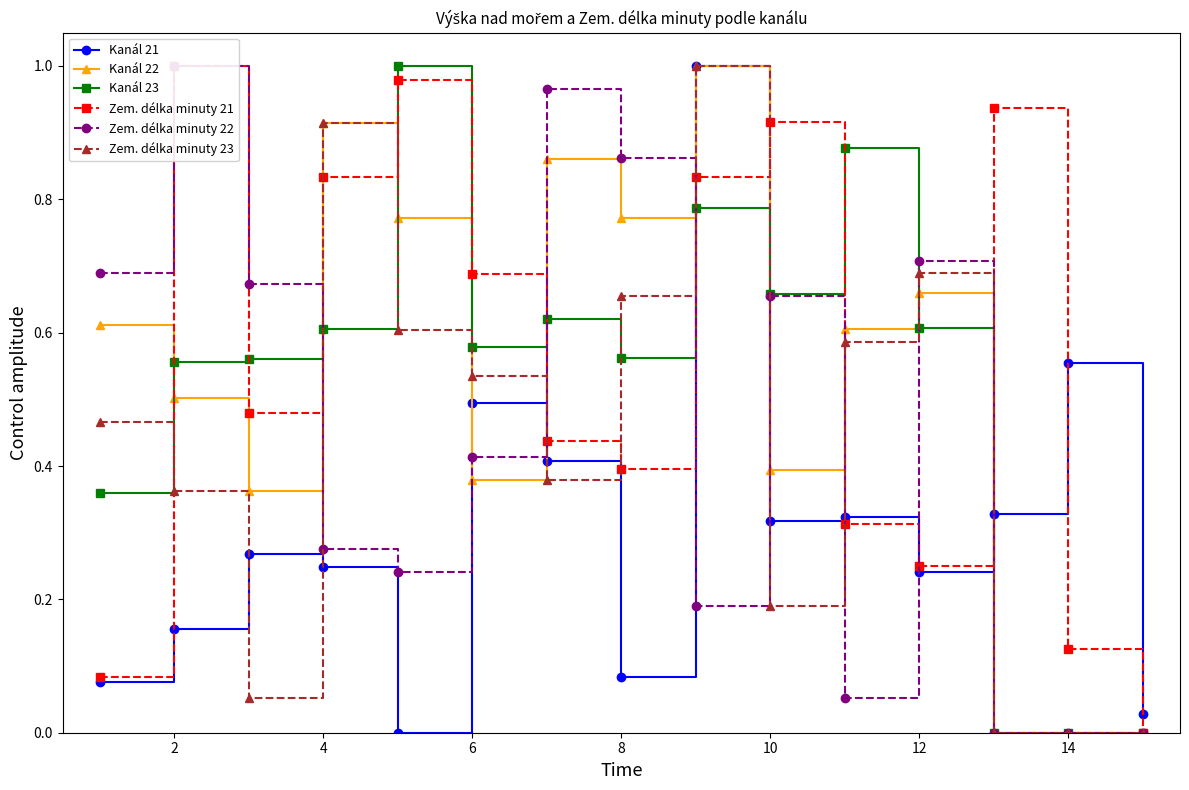

The value of Kanál 22 at 14 is -0.4. True or false?

False